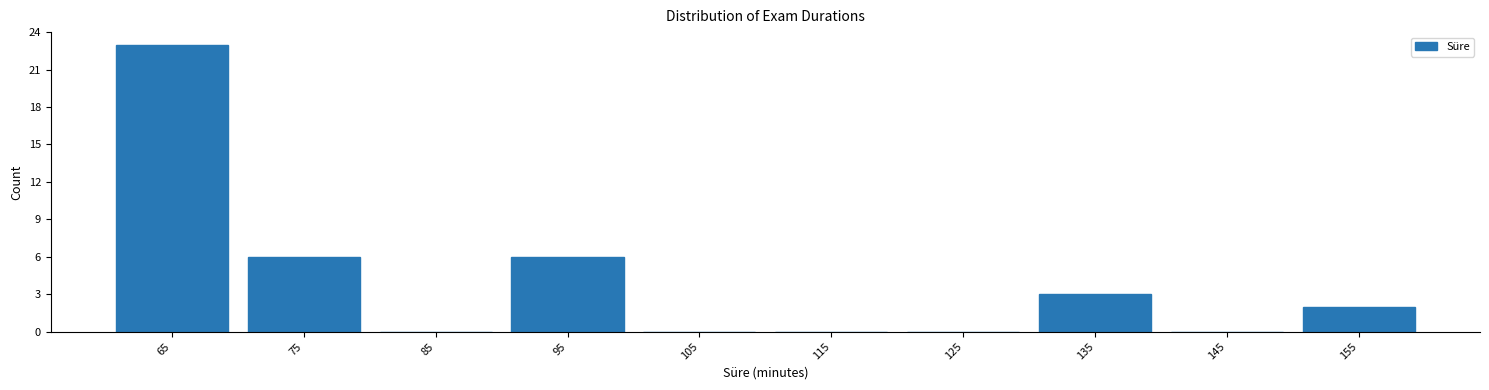

Which range on the x-axis has the tallest bar?

60 to 70